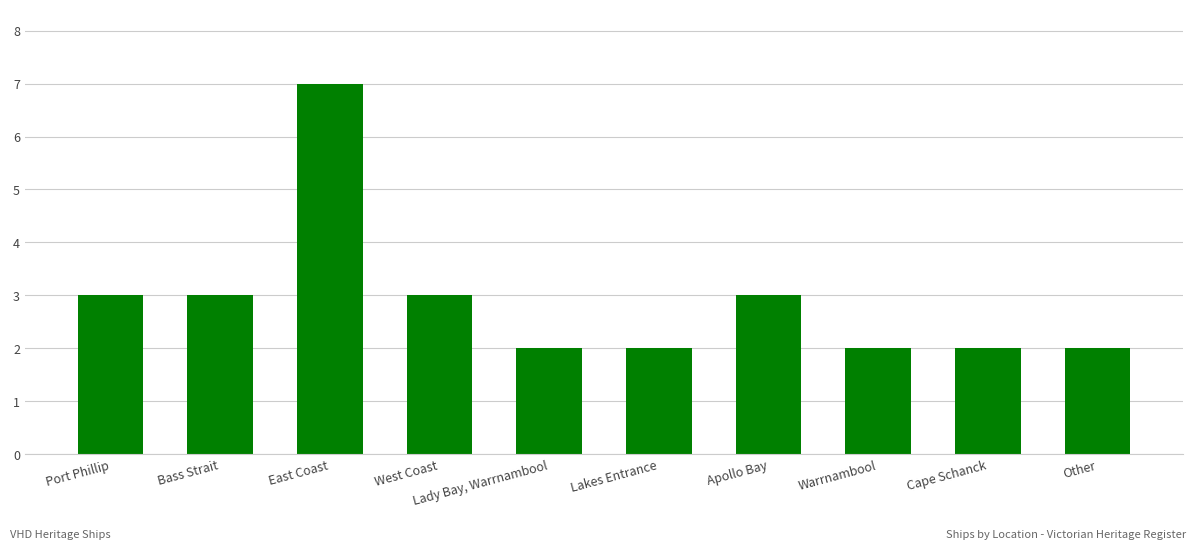

What is the sum of all values?

29